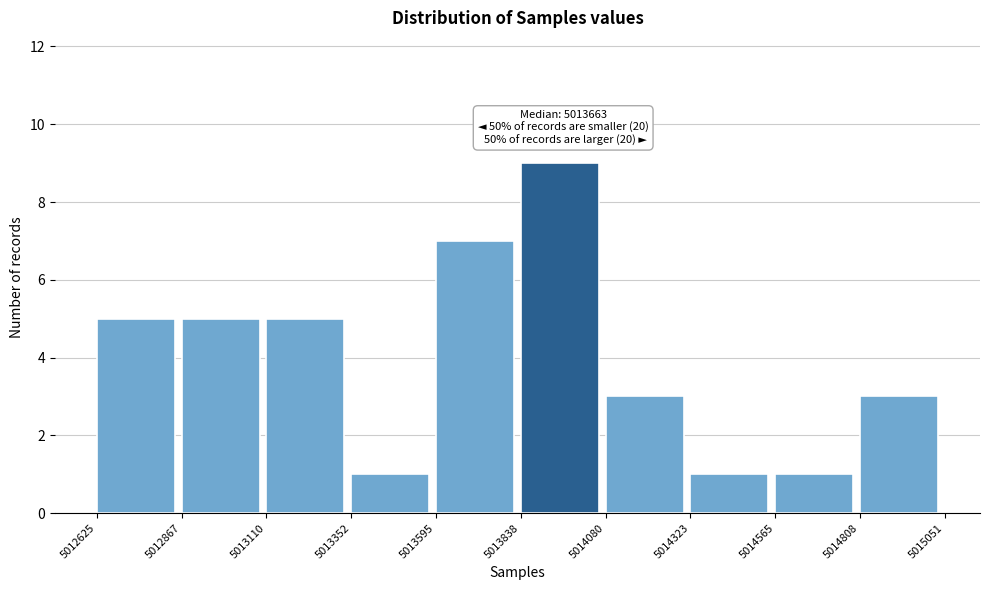

Over which range of the x-axis is the bar tallest?

5013838 to 5014080